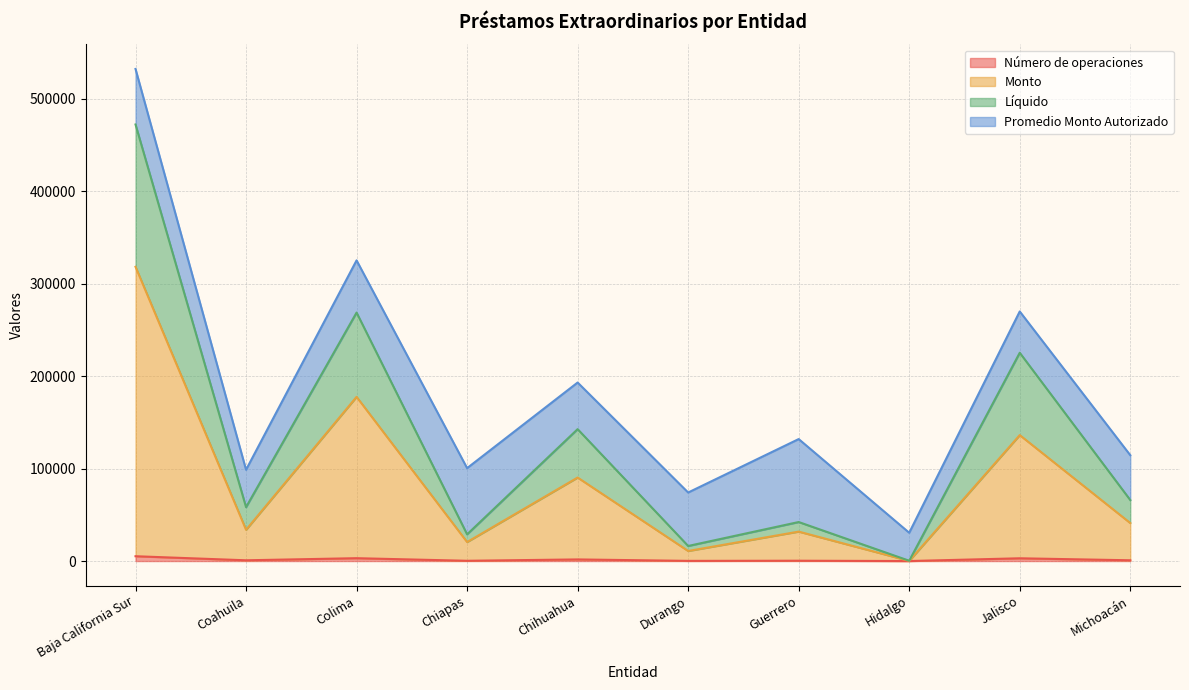

What is the greatest value displayed?

472111.8